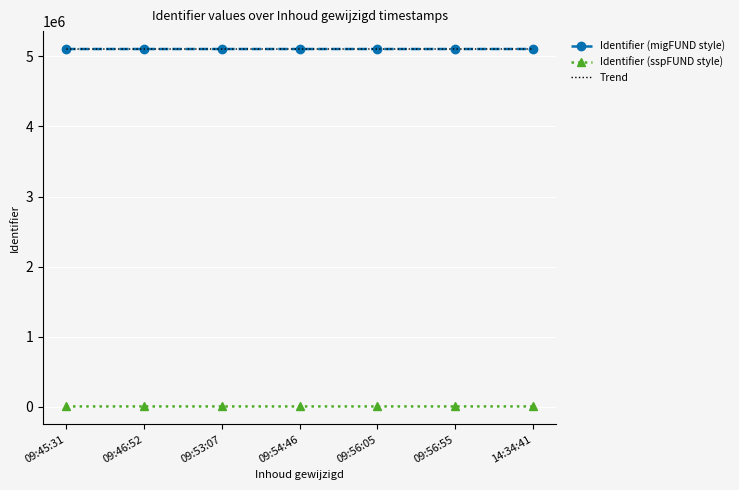

Is the value of Trend at 09:53:07 greater than the value of Identifier (sspFUND style) at 09:54:46?

Yes